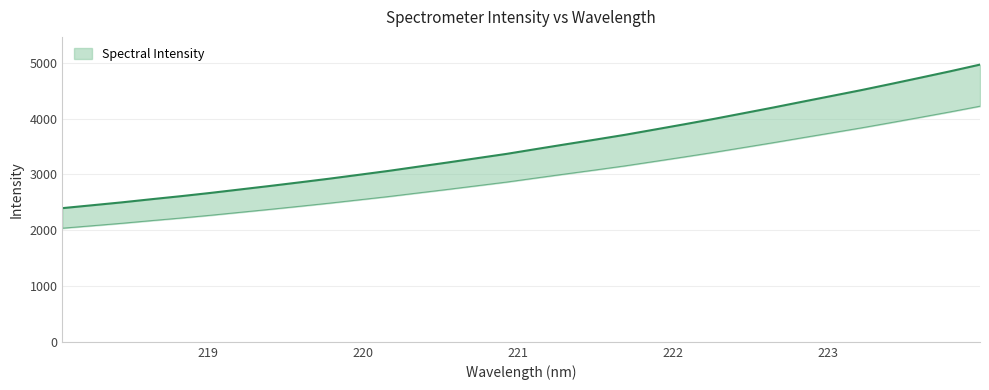

Does the chart have visible grid lines?

Yes